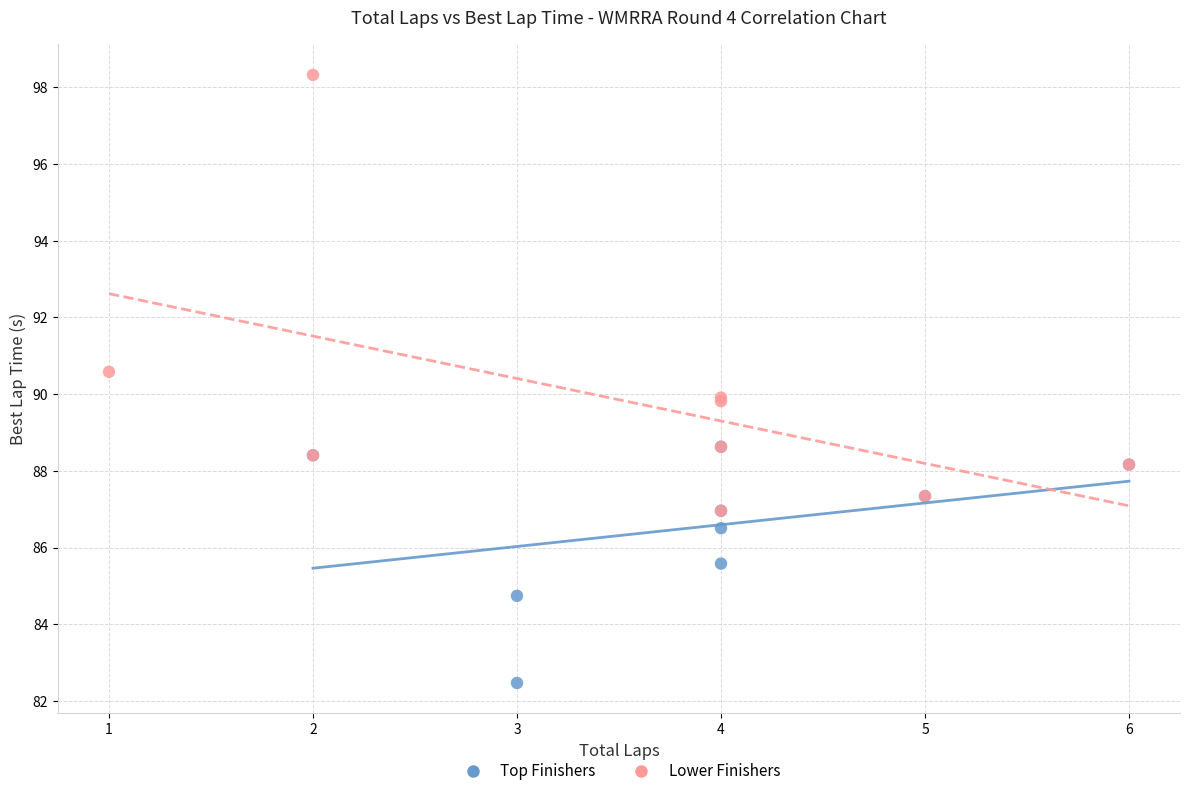

Which series reaches the minimum Y coordinate?

Top Finishers